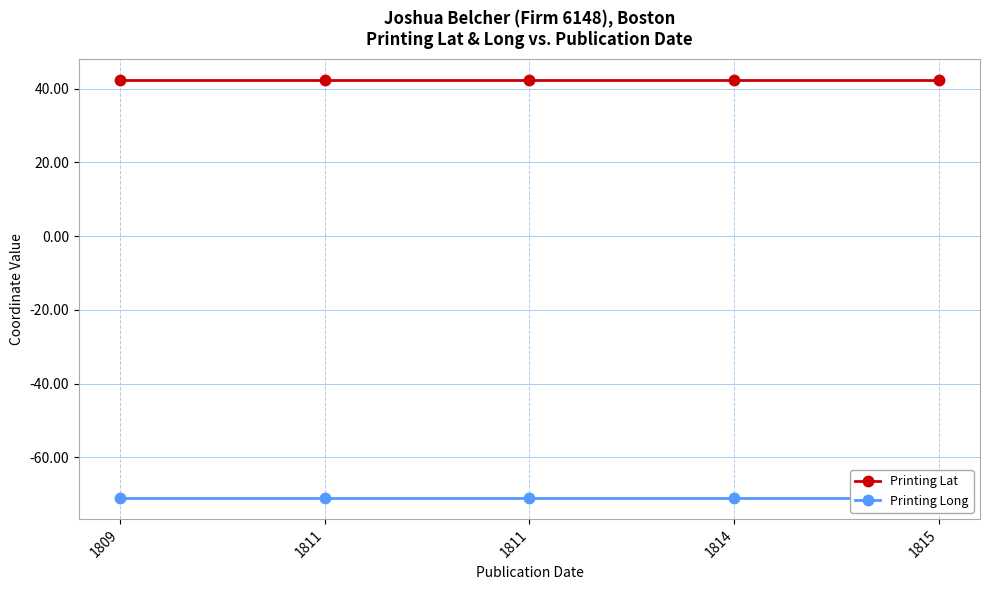

Is it true that Printing Long equals -71.1 at 1815?

True